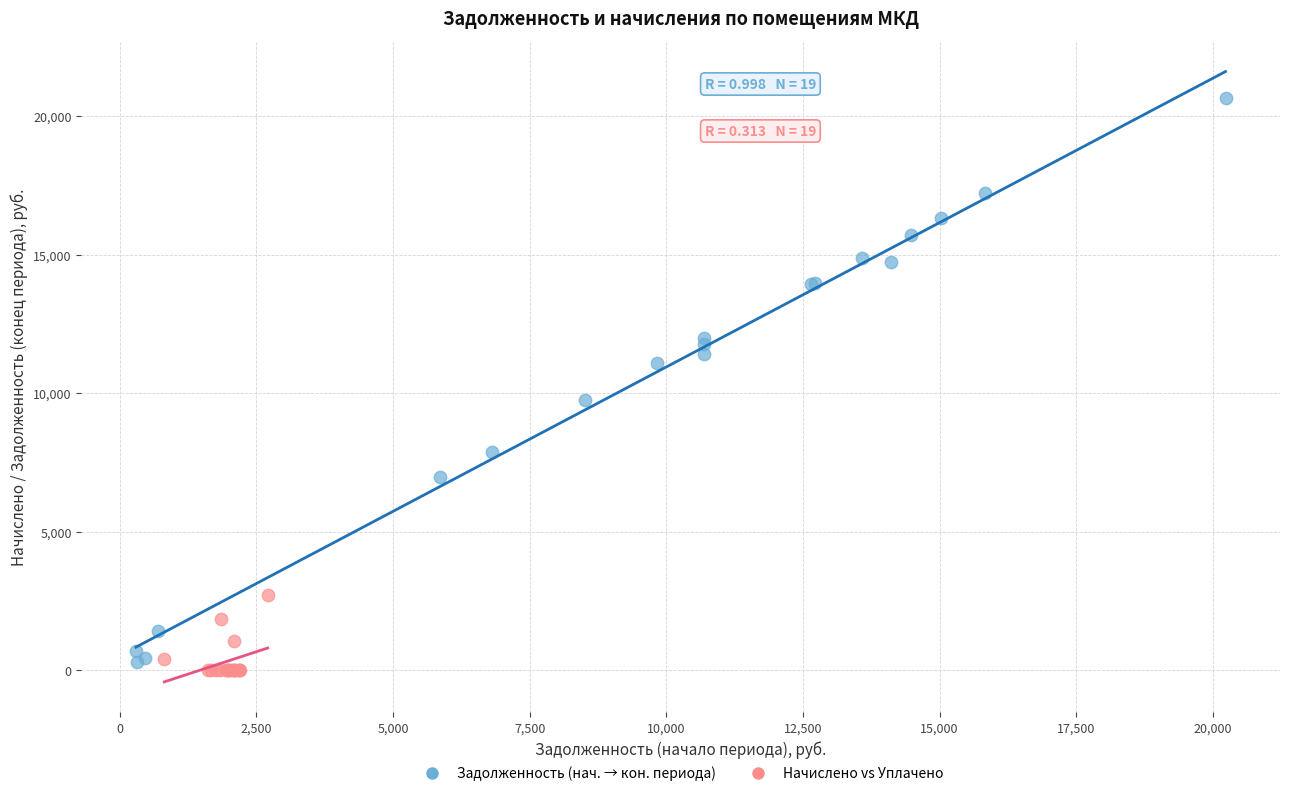

Which series has the largest Y range (max minus min)?

Задолженность (нач. → кон. периода)